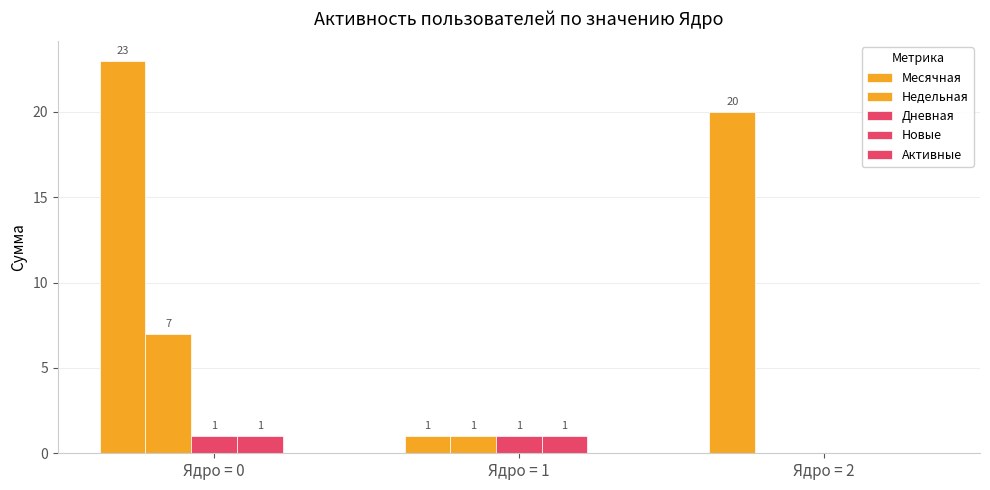

What is the difference between the maximum and second lowest values in the Недельная series?

6